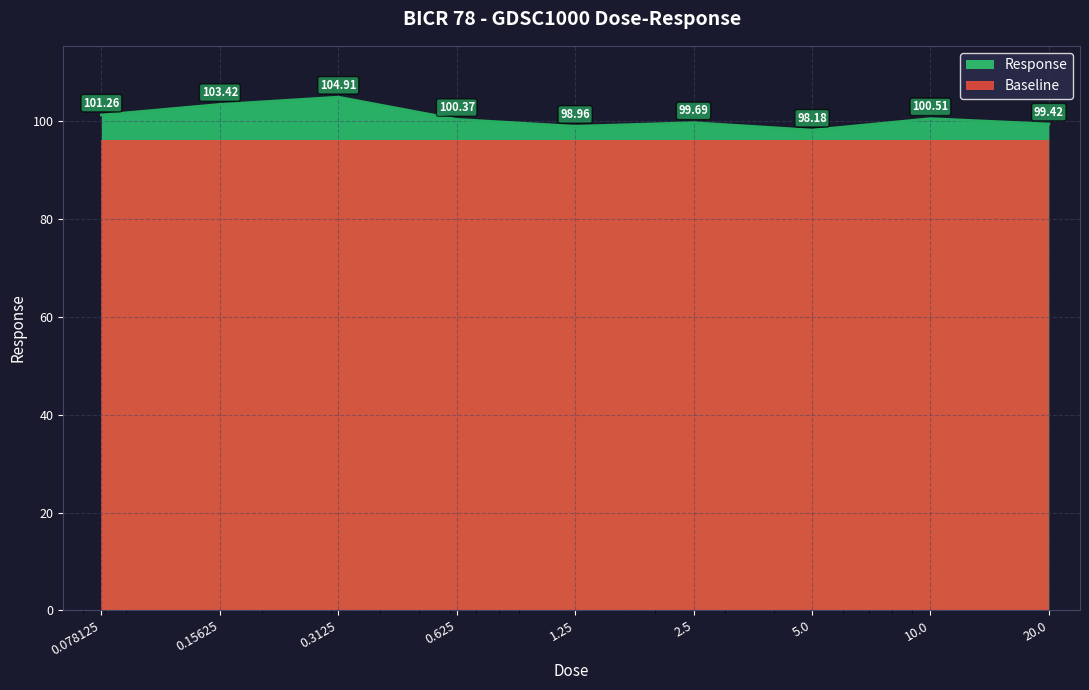

What is the change in value from 1.25 to 5.0?

-0.8